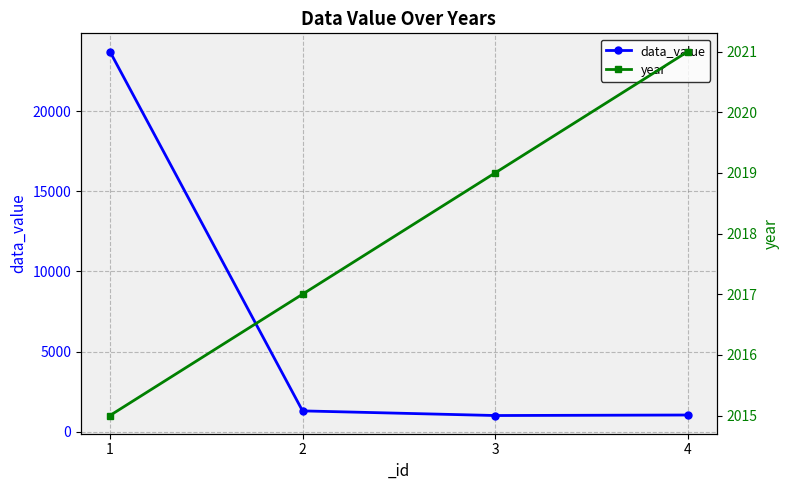

What is the difference between the highest and lowest values at 2?

706.0